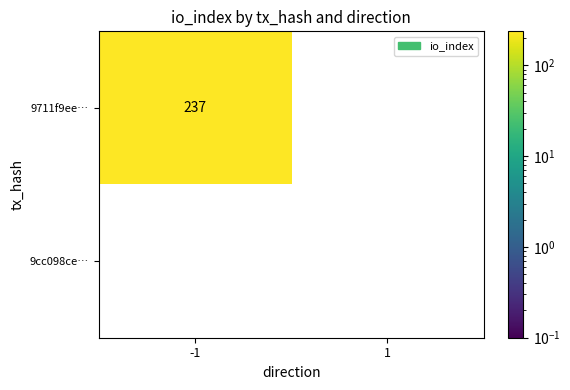

Which label corresponds to the largest value in the chart?

-1